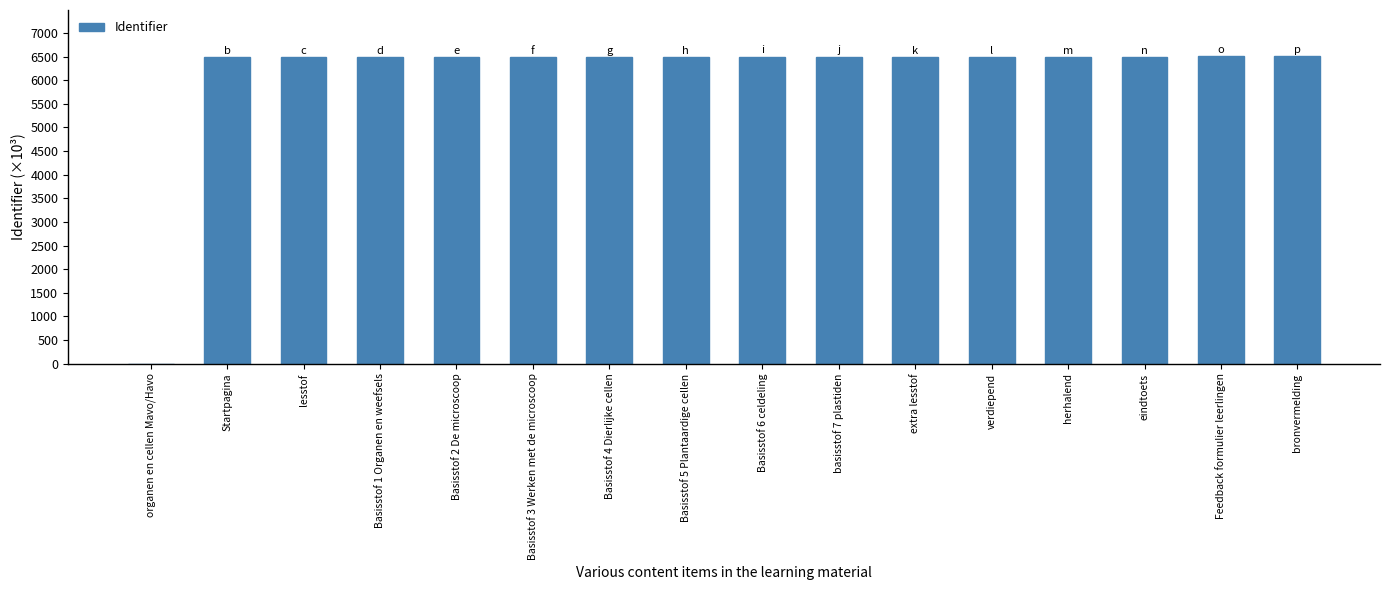

Approximately how many times larger is the value at lesstof compared to Basisstof 3 Werken met de microscoop?

1.0